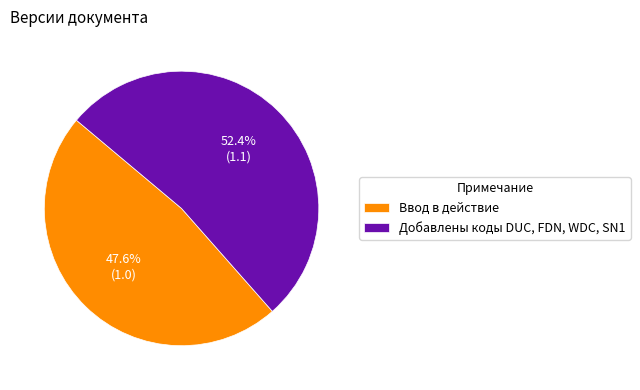

Is it true that Ввод в действие is 48% of the pie?

True